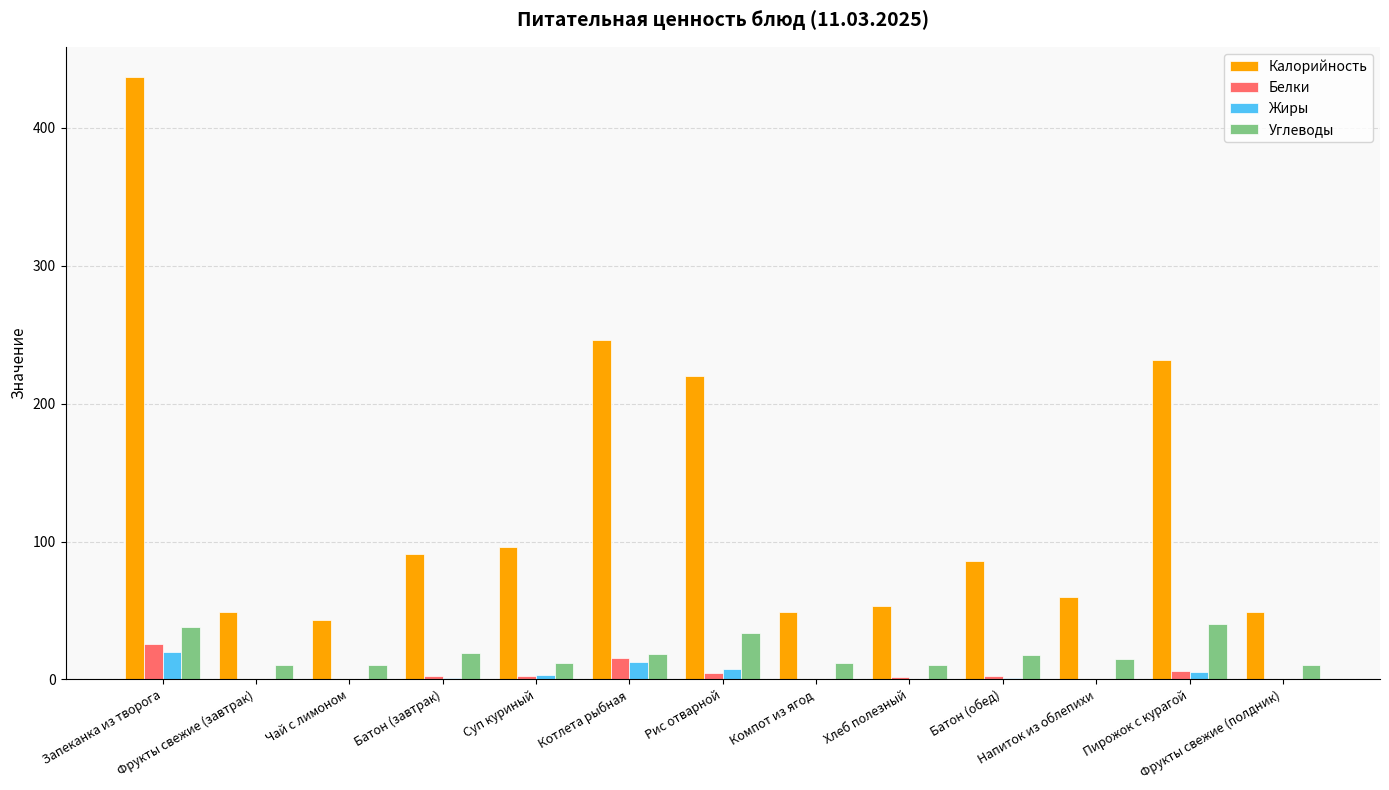

Which series has the largest total across all categories?

Калорийность